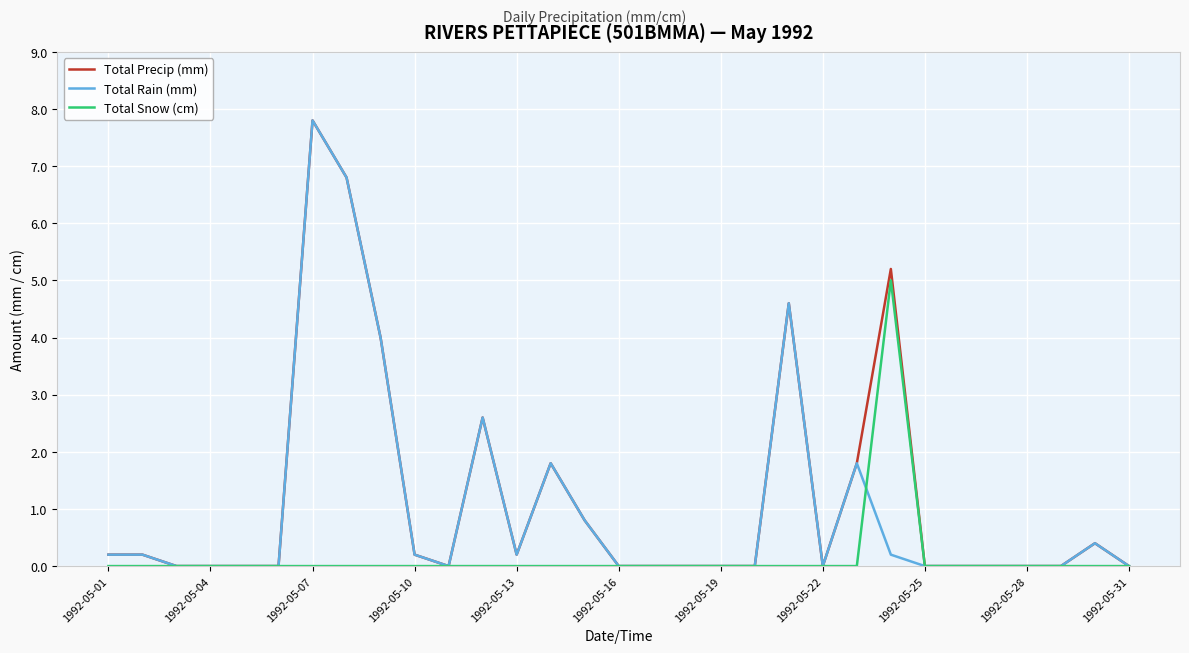

What is the maximum value for Total Rain (mm)?

7.8